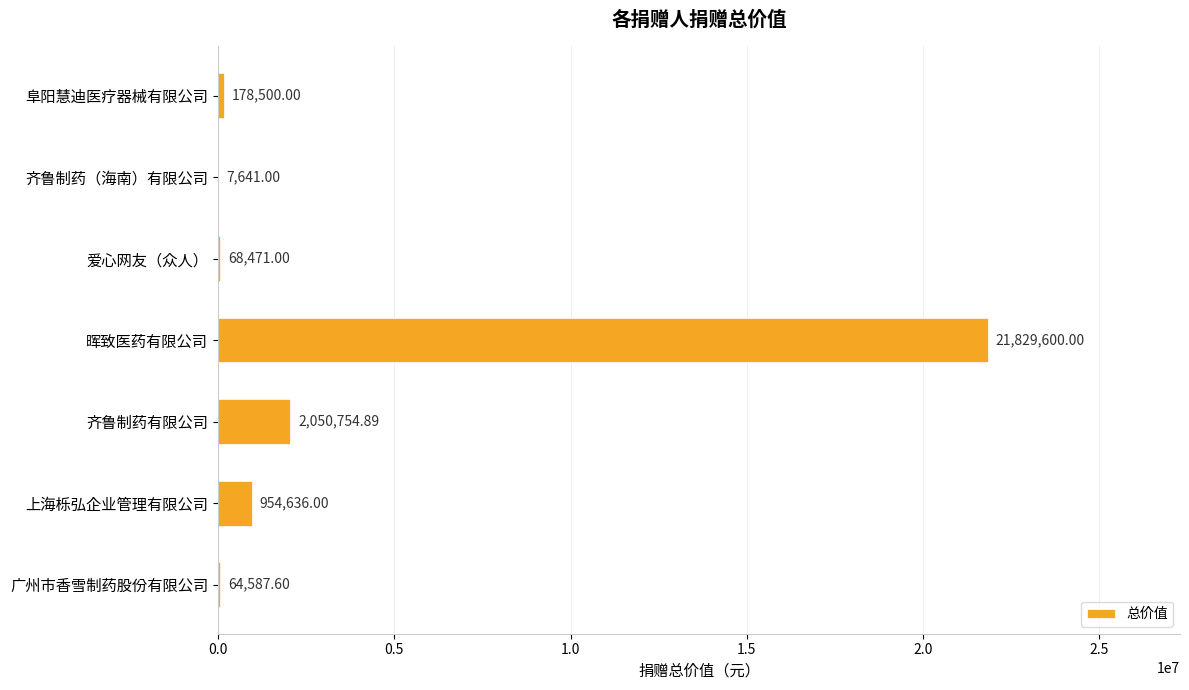

Which category has the highest value across all series?

晖致医药有限公司